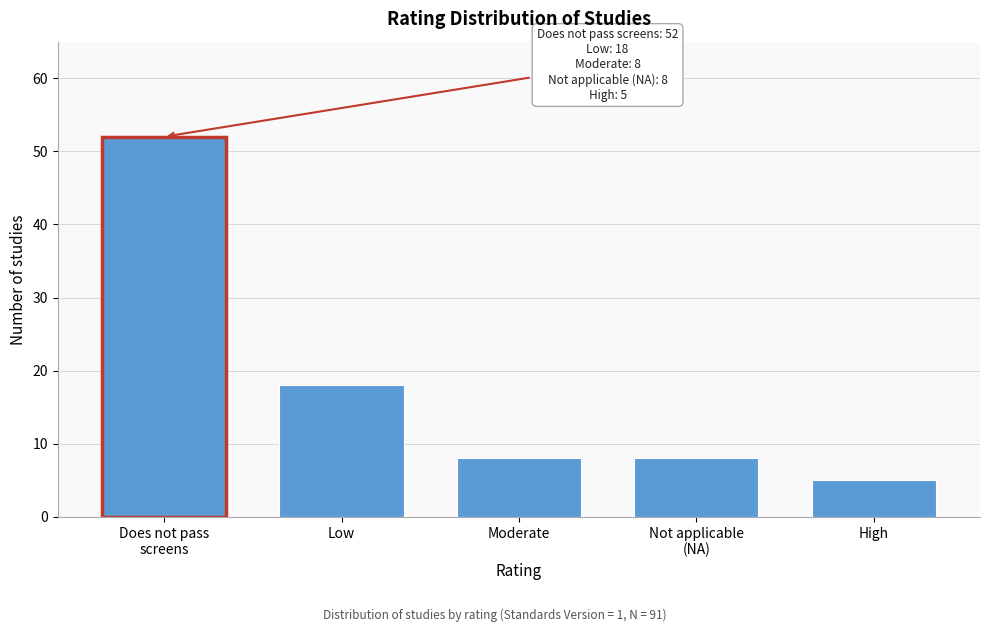

Reading left to right, extract all data points from this chart.

52	18	8	8	5